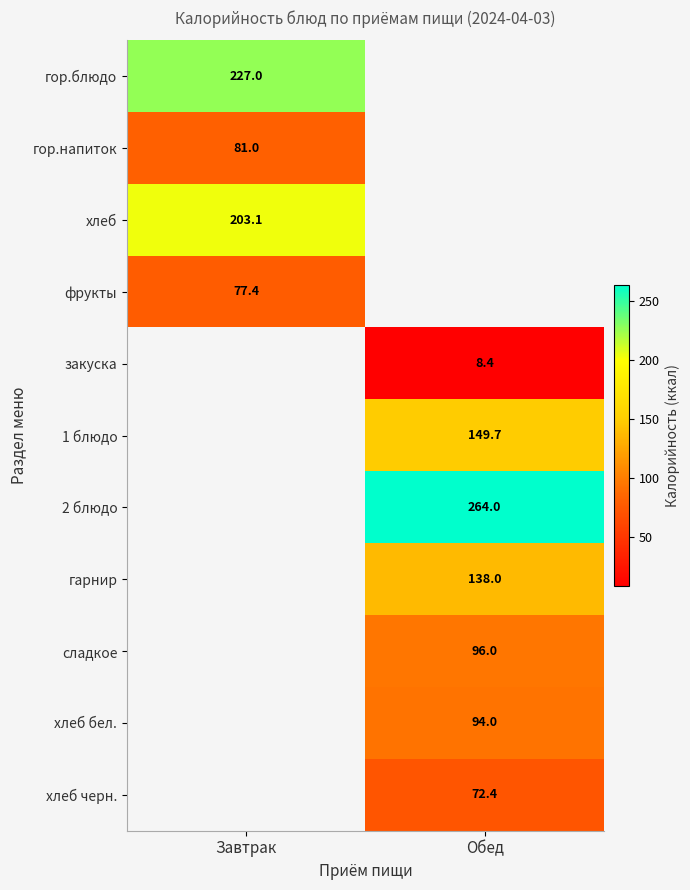

True or false: 1 блюдо has a value of 207.9 at Обед.

False